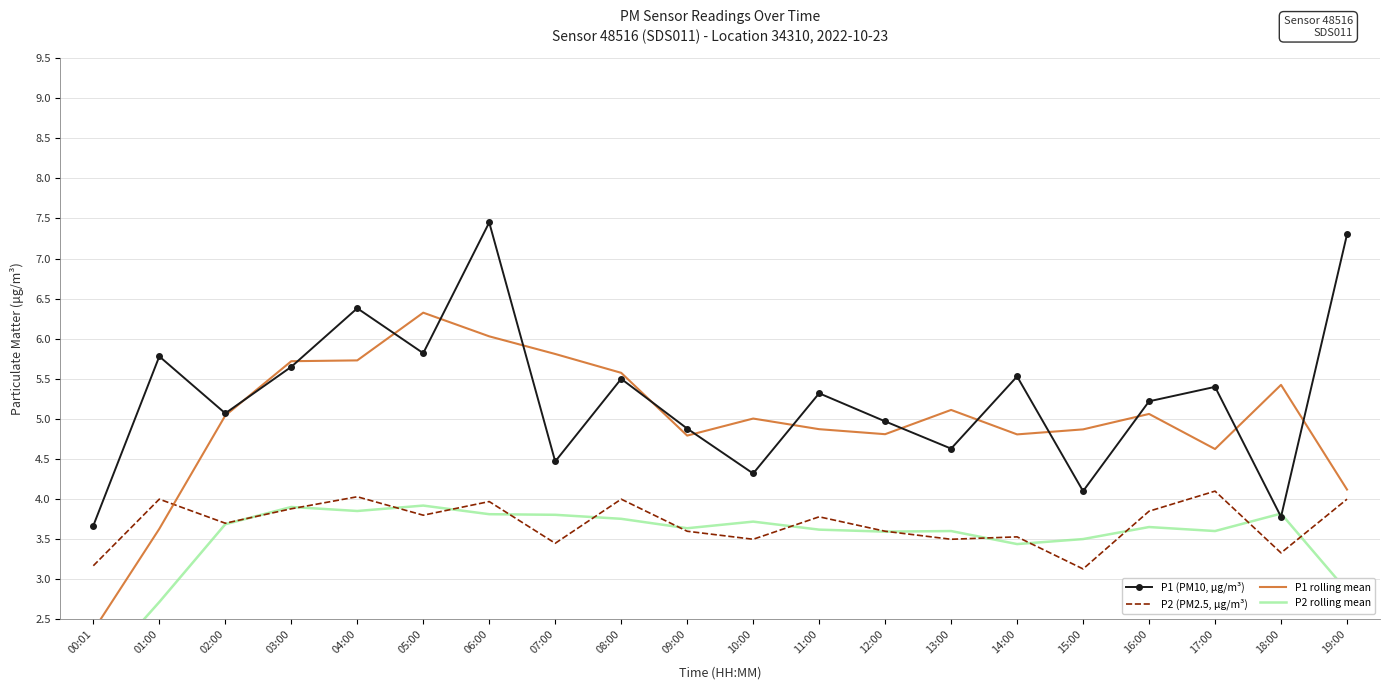

Reading right to left, transcribe all the data shown in this chart.

P1 (PM10, µg/m³): 19:00=7.3	18:00=3.8	17:00=5.4	16:00=5.2	15:00=4.1	14:00=5.5	13:00=4.6	12:00=5.0	11:00=5.3	10:00=4.3	09:00=4.9	08:00=5.5	07:00=4.5	06:00=7.5	05:00=5.8	04:00=6.4	03:00=5.7	02:00=5.1	01:00=5.8	00:01=3.7
P2 (PM2.5, µg/m³): 19:00=4.0	18:00=3.3	17:00=4.1	16:00=3.9	15:00=3.1	14:00=3.5	13:00=3.5	12:00=3.6	11:00=3.8	10:00=3.5	09:00=3.6	08:00=4.0	07:00=3.5	06:00=4.0	05:00=3.8	04:00=4.0	03:00=3.9	02:00=3.7	01:00=4.0	00:01=3.2
P1 rolling mean: 19:00=4.1	18:00=5.4	17:00=4.6	16:00=5.1	15:00=4.9	14:00=4.8	13:00=5.1	12:00=4.8	11:00=4.9	10:00=5.0	09:00=4.8	08:00=5.6	07:00=5.8	06:00=6.0	05:00=6.3	04:00=5.7	03:00=5.7	02:00=5.0	01:00=3.6	00:01=2.4
P2 rolling mean: 19:00=2.9	18:00=3.8	17:00=3.6	16:00=3.7	15:00=3.5	14:00=3.4	13:00=3.6	12:00=3.6	11:00=3.6	10:00=3.7	09:00=3.6	08:00=3.8	07:00=3.8	06:00=3.8	05:00=3.9	04:00=3.9	03:00=3.9	02:00=3.7	01:00=2.7	00:01=1.8